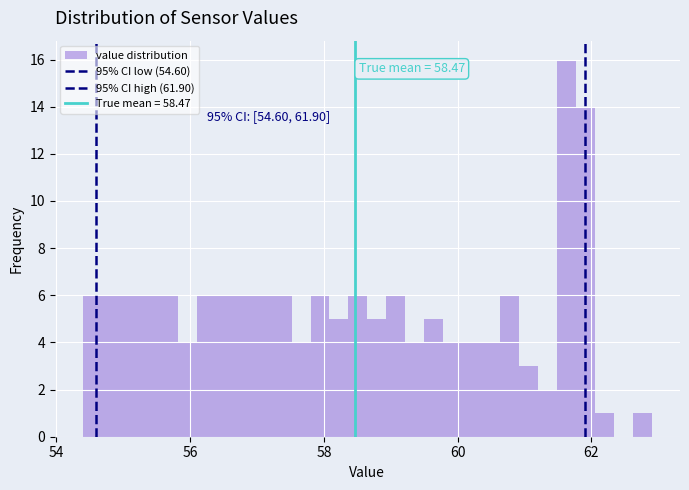

Read against the x-axis, roughly where is the centre of the tallest bar?

61.6